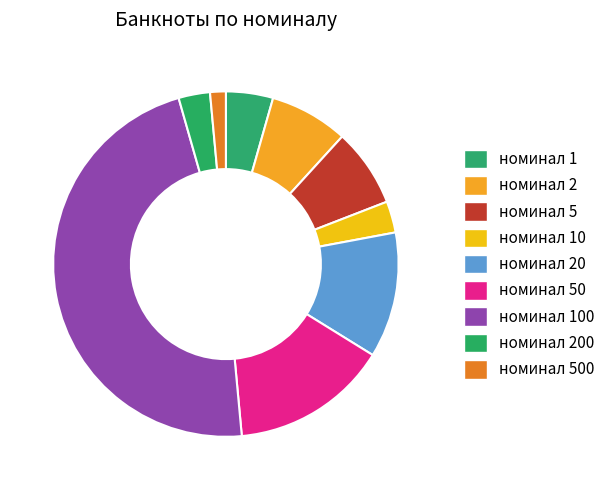

Which slice is the largest?

номинал 100